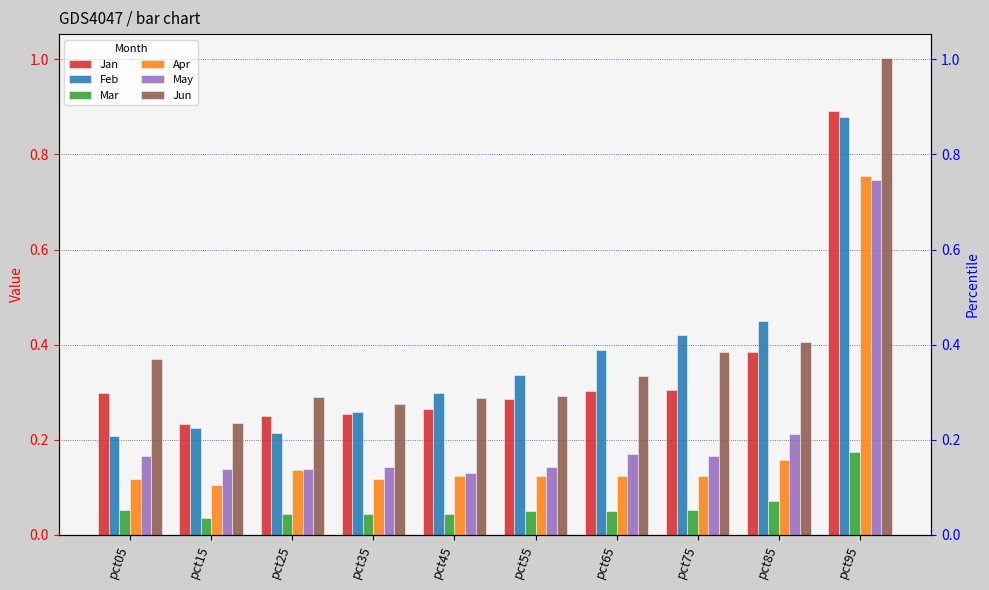

Read the Feb value at pct25.

0.2